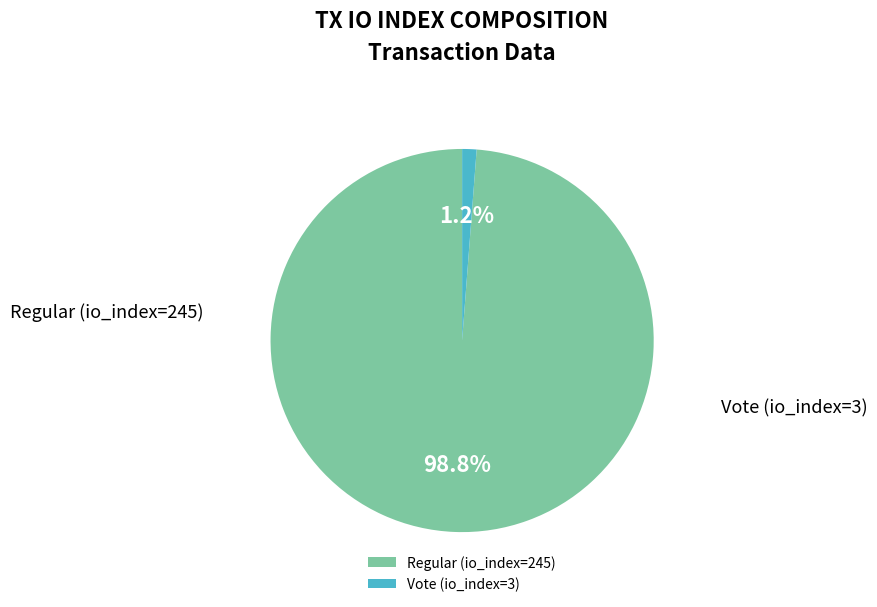

What is the total percentage of Regular (io_index=245) and Vote (io_index=3)?

100.0%